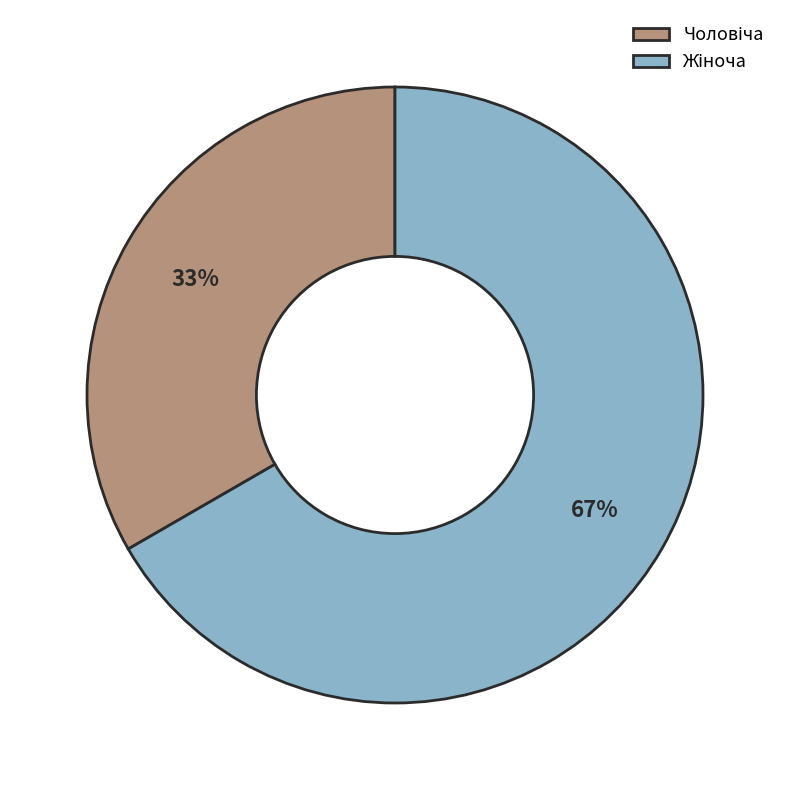

To the nearest percent, what is the average slice percentage?

50%